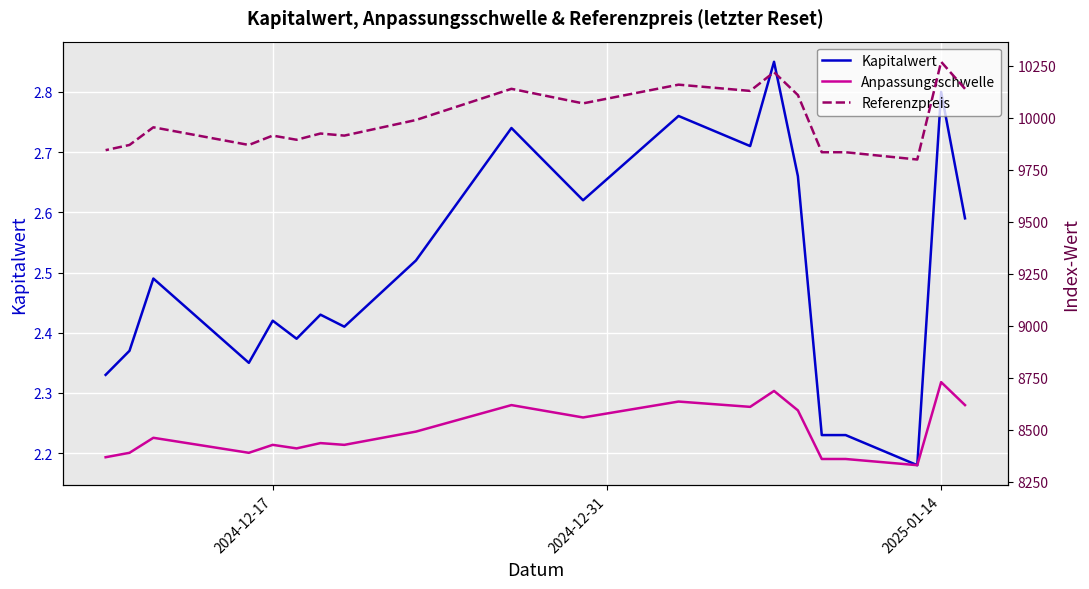

True or false: Kapitalwert has more than 0 interior local peaks.

True